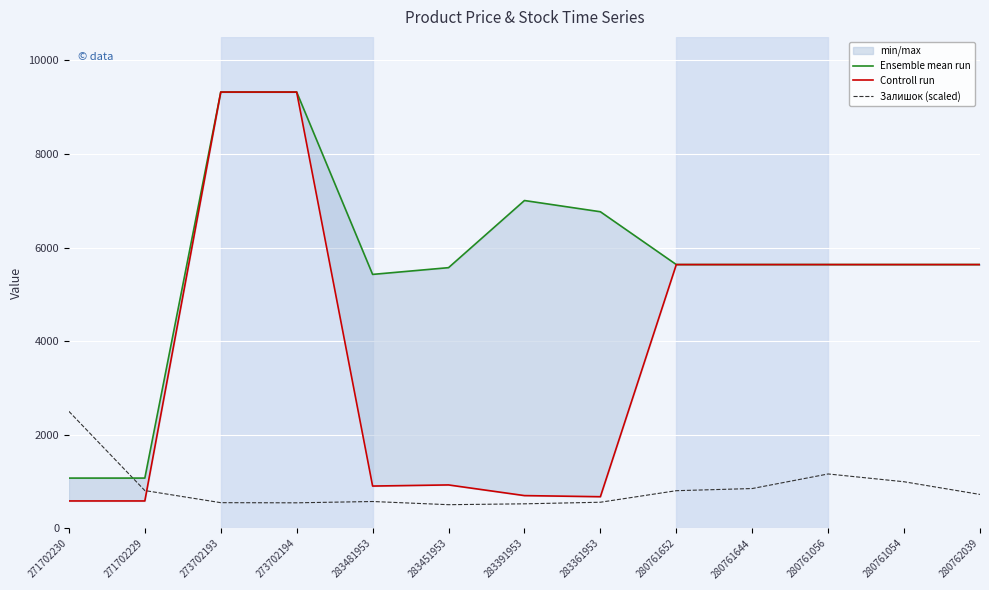

True or false: Ensemble mean run and Залишок (scaled) cross at least once.

True